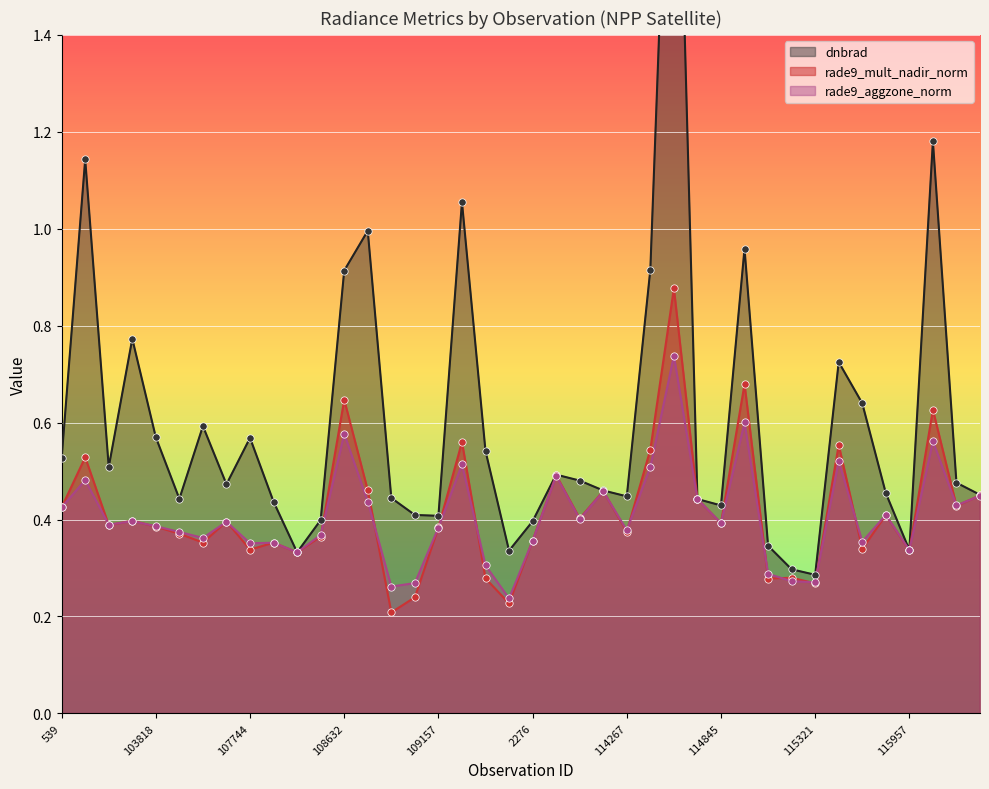

Is the value of dnbrad at 107573 greater than the value of rade9_aggzone_norm at 108645?

Yes